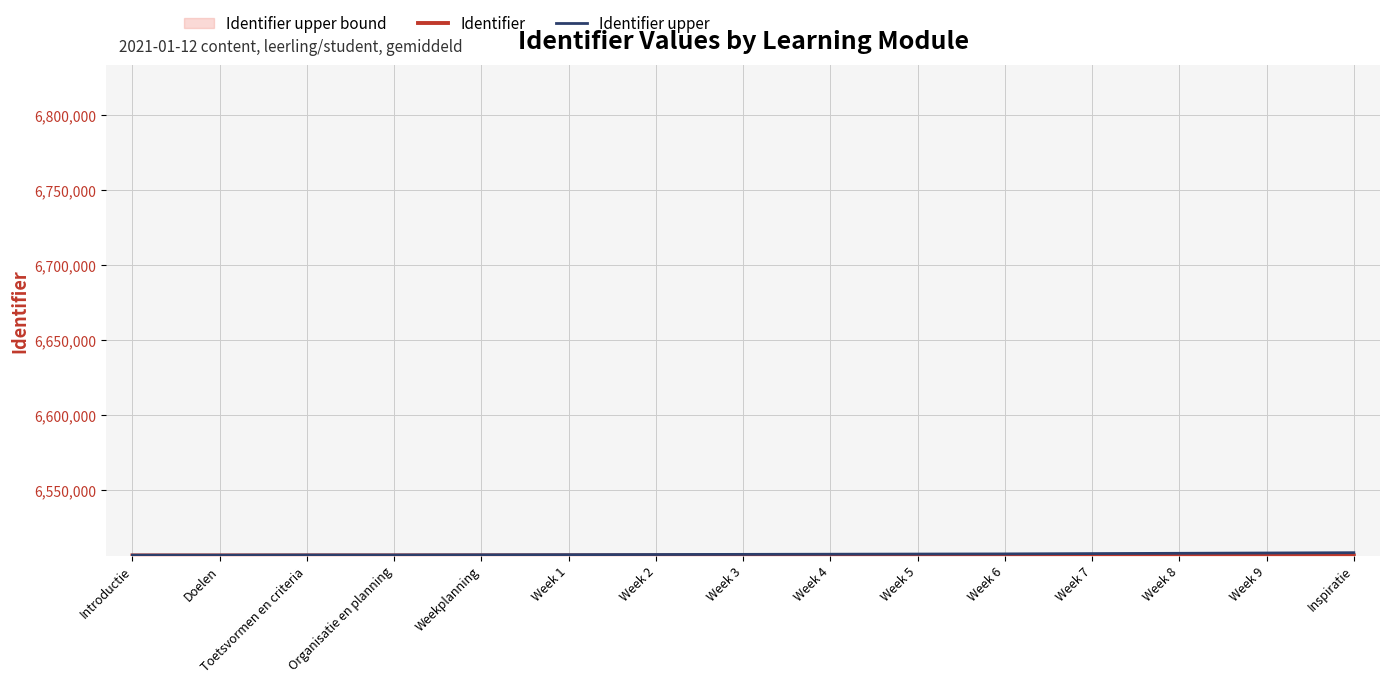

Where does the Identifier upper series first go above 6506802?

Week 4